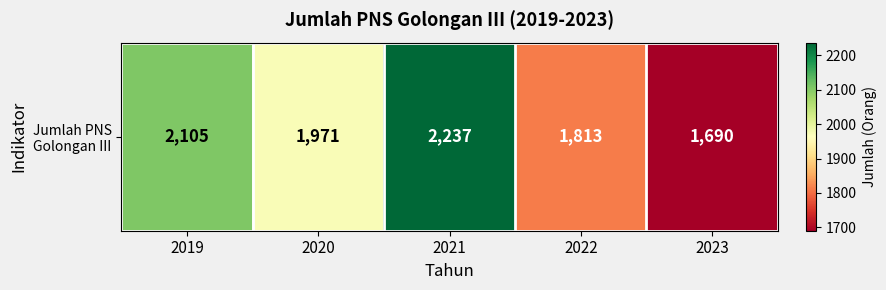

What is the greatest value displayed?

2237